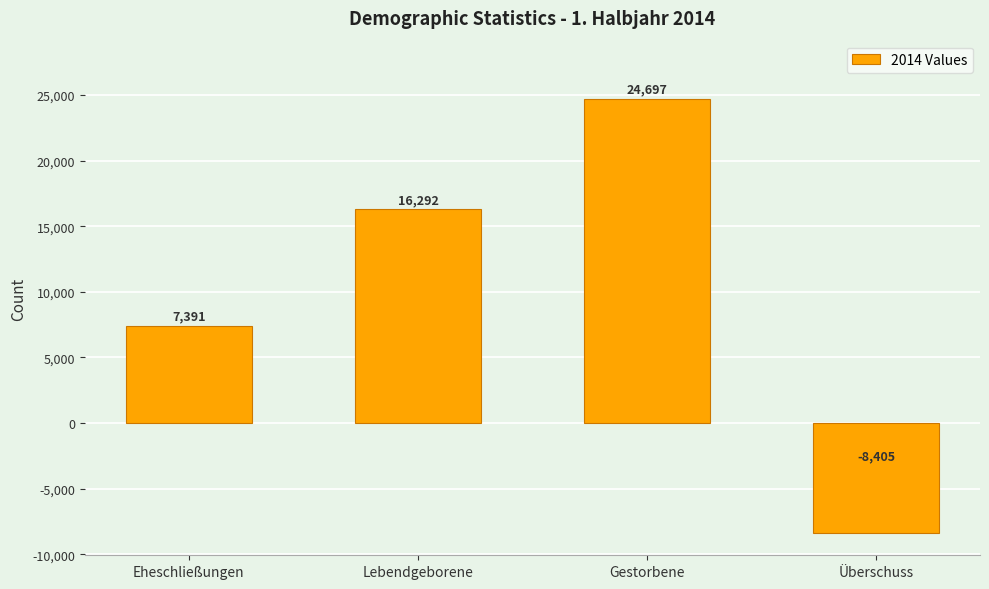

What is the label of the 1st bar from the left?

Eheschließungen